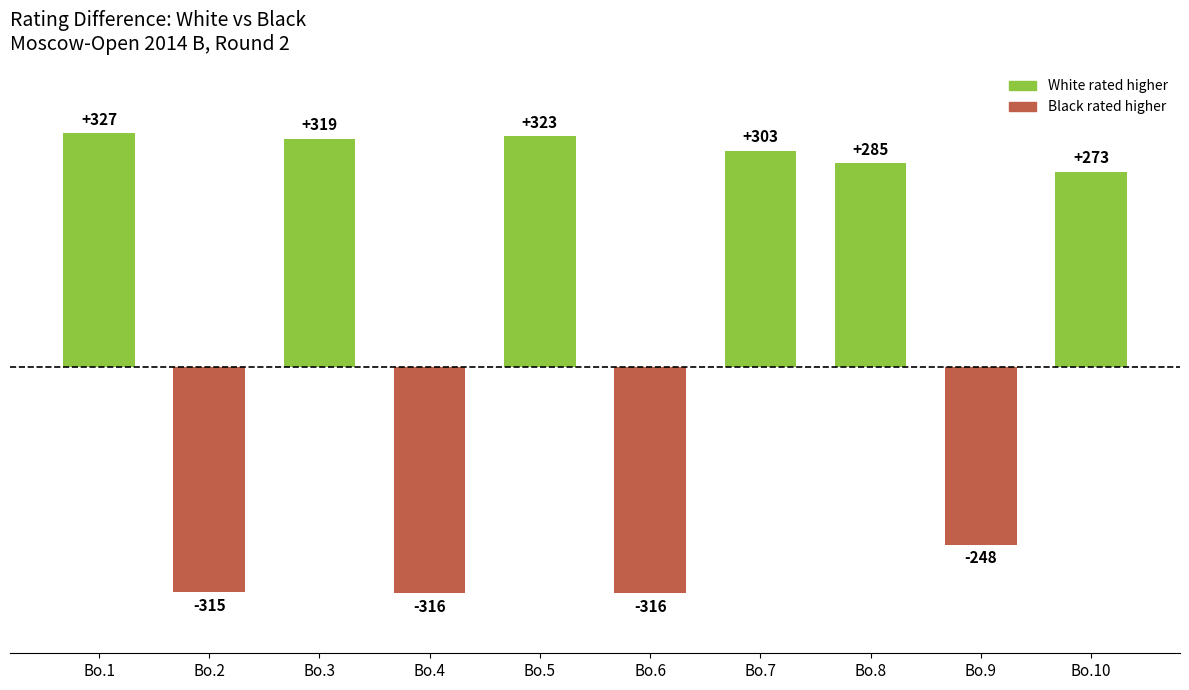

What is the greatest value displayed?

327